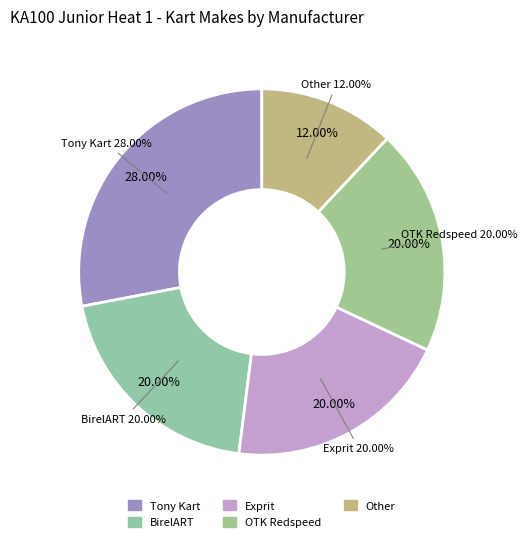

What percentage is the Exprit slice, to the nearest percent?

20%